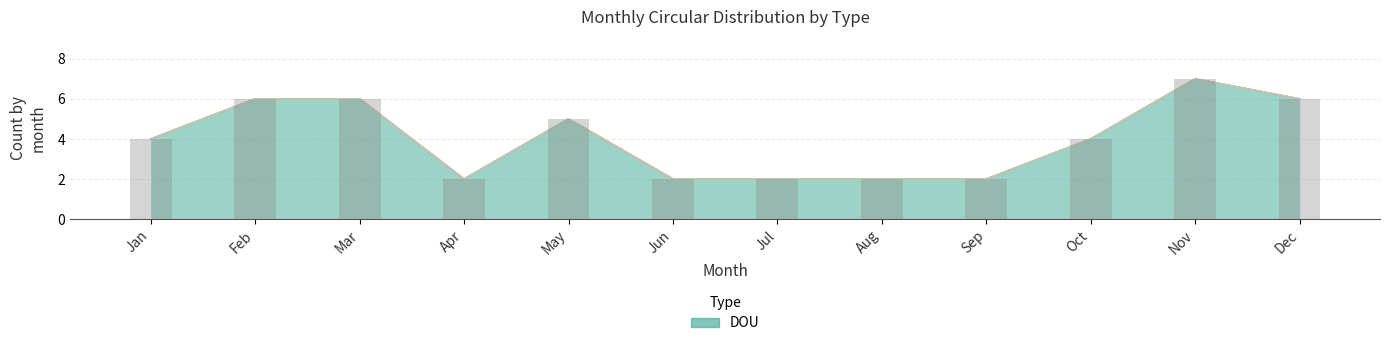

Between Jun and Nov, which series saw the biggest shift?

DOU